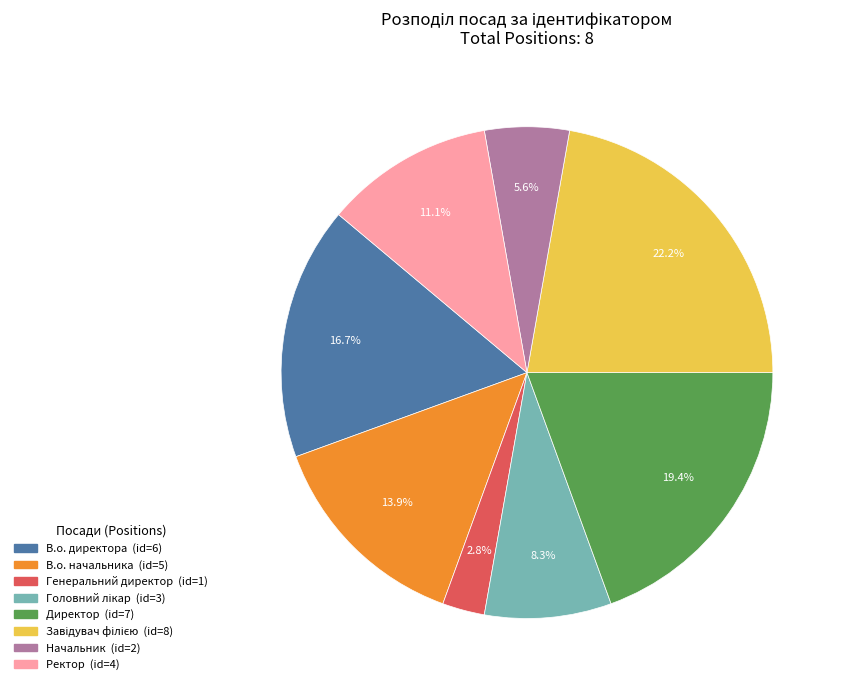

What is the smallest slice in the pie chart?

Генеральний директор